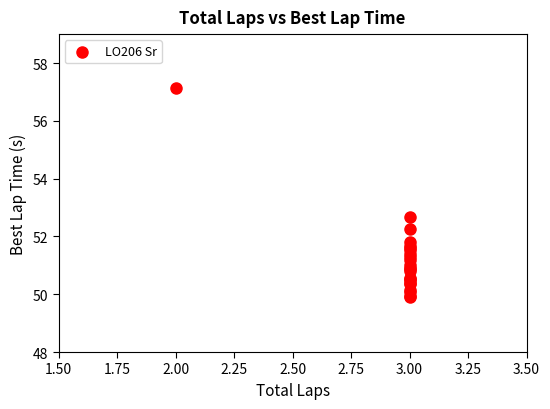

What Y value in the scatter plot is closest to 53?

52.7